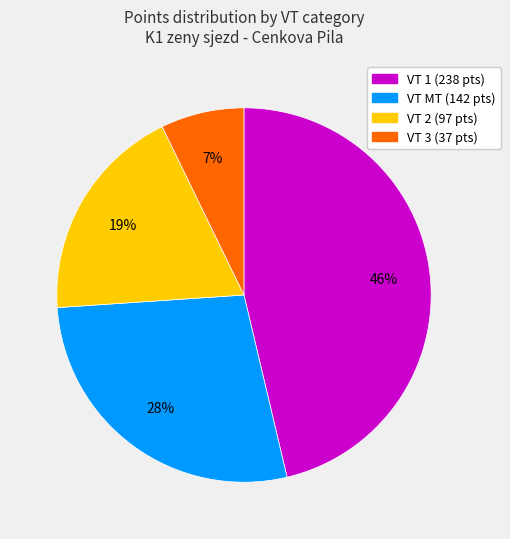

To the nearest percent, what is the average slice percentage?

25%